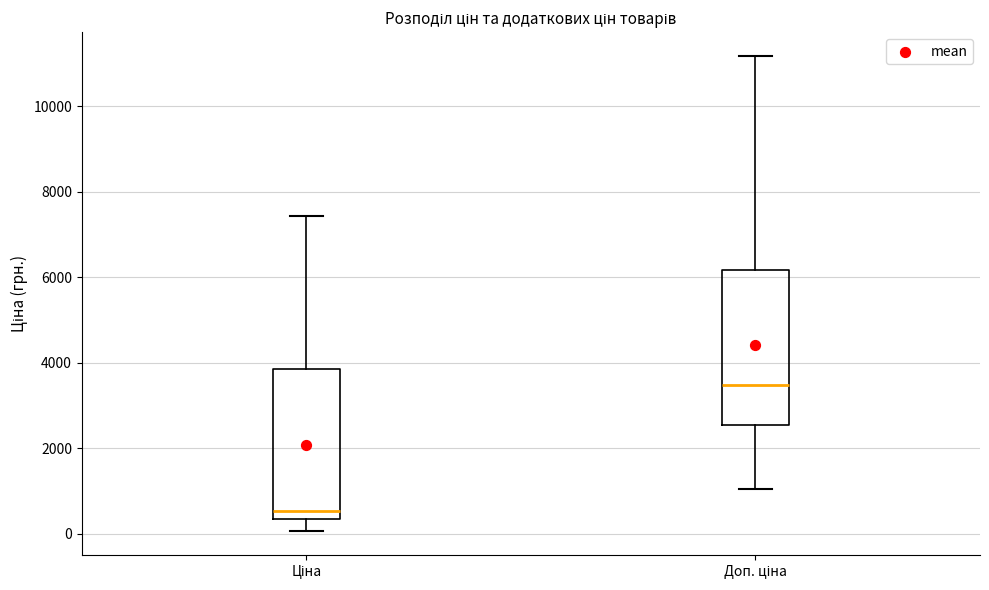

Reading left to right, read every box against the y-axis: the position of its median line, the range the box covers, and the ends of its whiskers. The values are not printed on the chart, so give them approximately, as read against the axis.

Ціна: median 600, box 400 to 3800, whiskers 0 to 7400
Доп. ціна: median 3400, box 2600 to 6200, whiskers 1000 to 11200